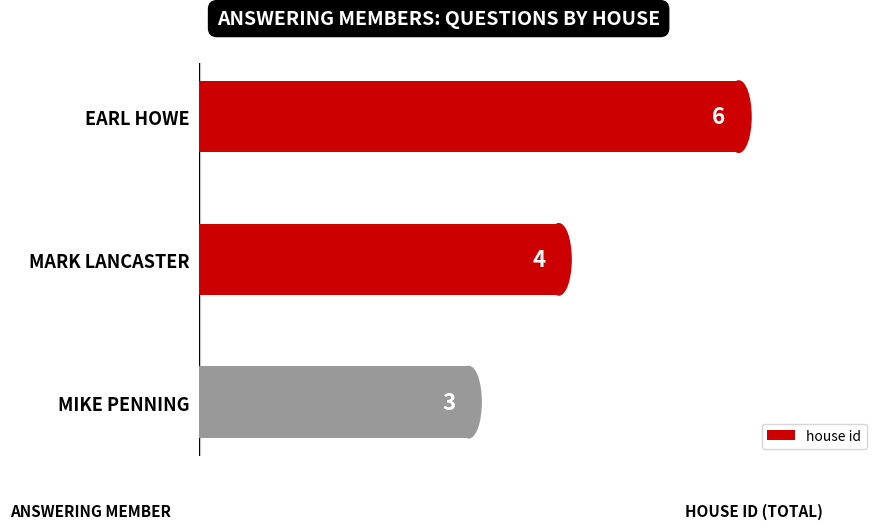

What value does the data have at EARL HOWE?

6